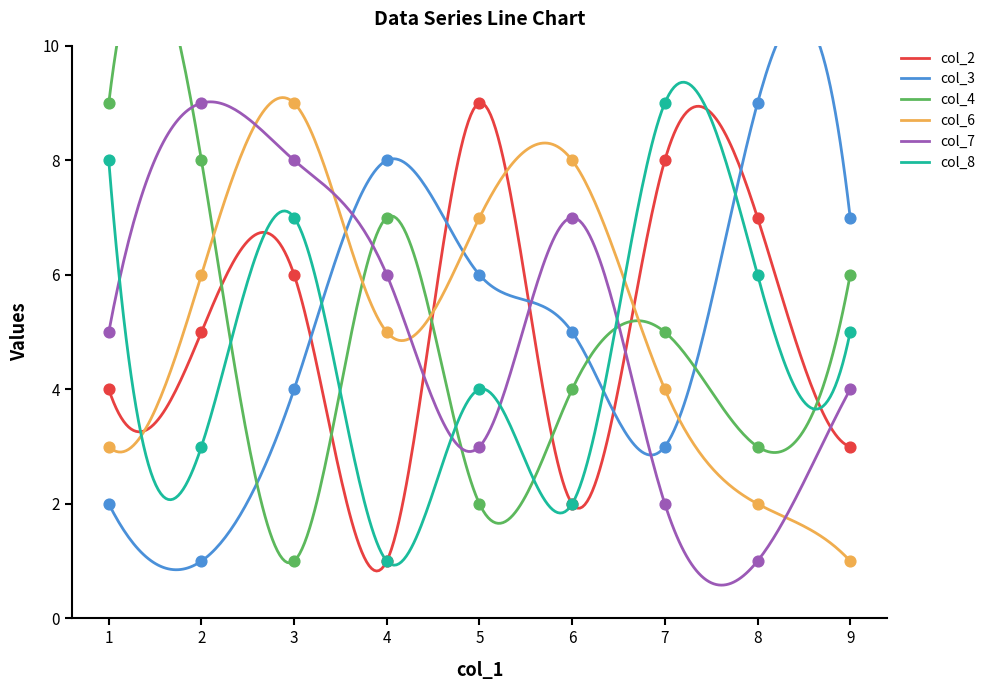

Which series reaches the maximum Y coordinate?

col_2